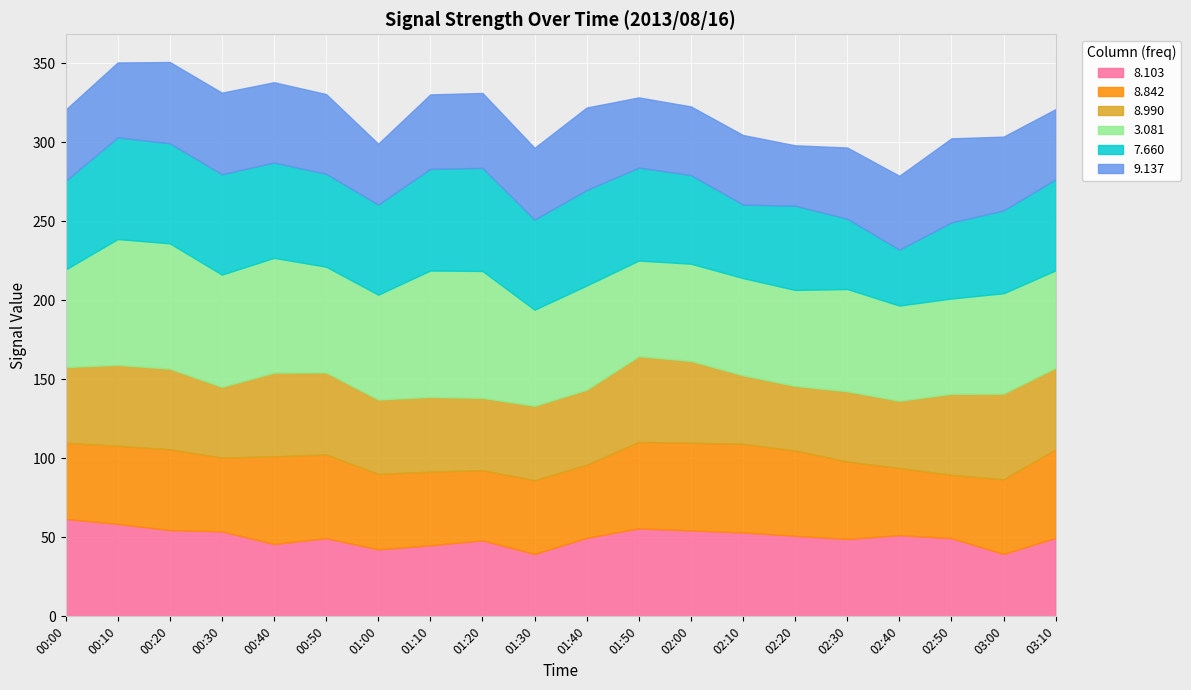

Count the number of data series in this chart.

6